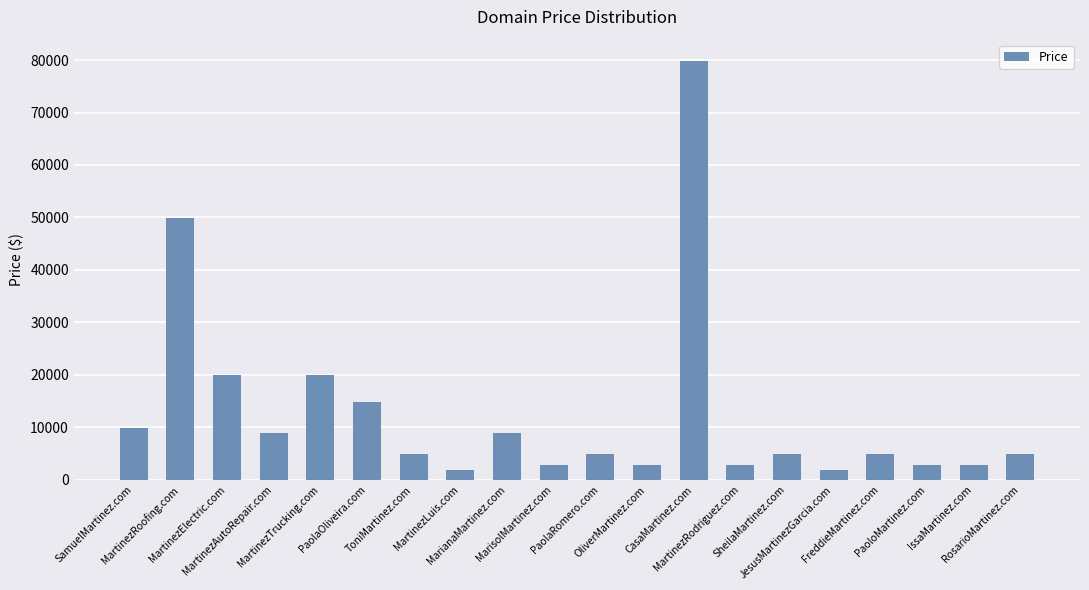

Between SheilaMartinez.com and MarisolMartinez.com, which is larger?

SheilaMartinez.com